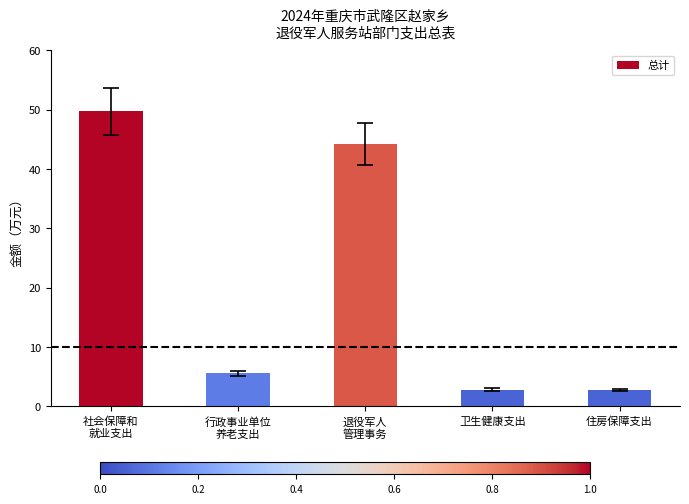

Is it true that the value at 社会保障和
就业支出 is 73.2?

False